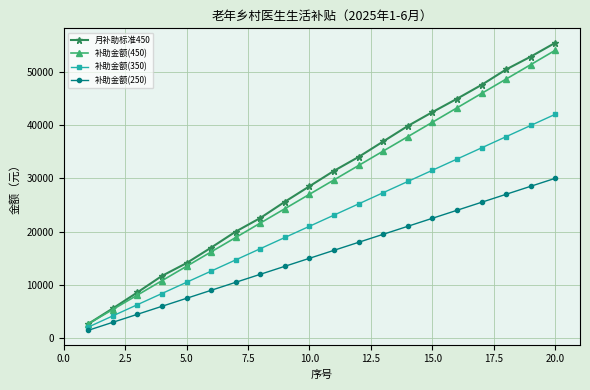

What is the value of the 月补助标准450 point at the 17th from the left?

47500